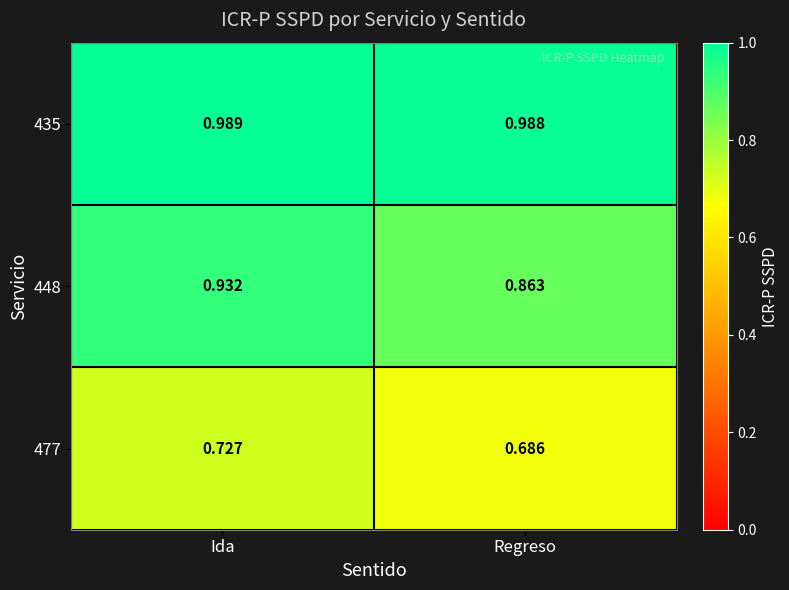

At which category is the sum across all series the highest?

Ida